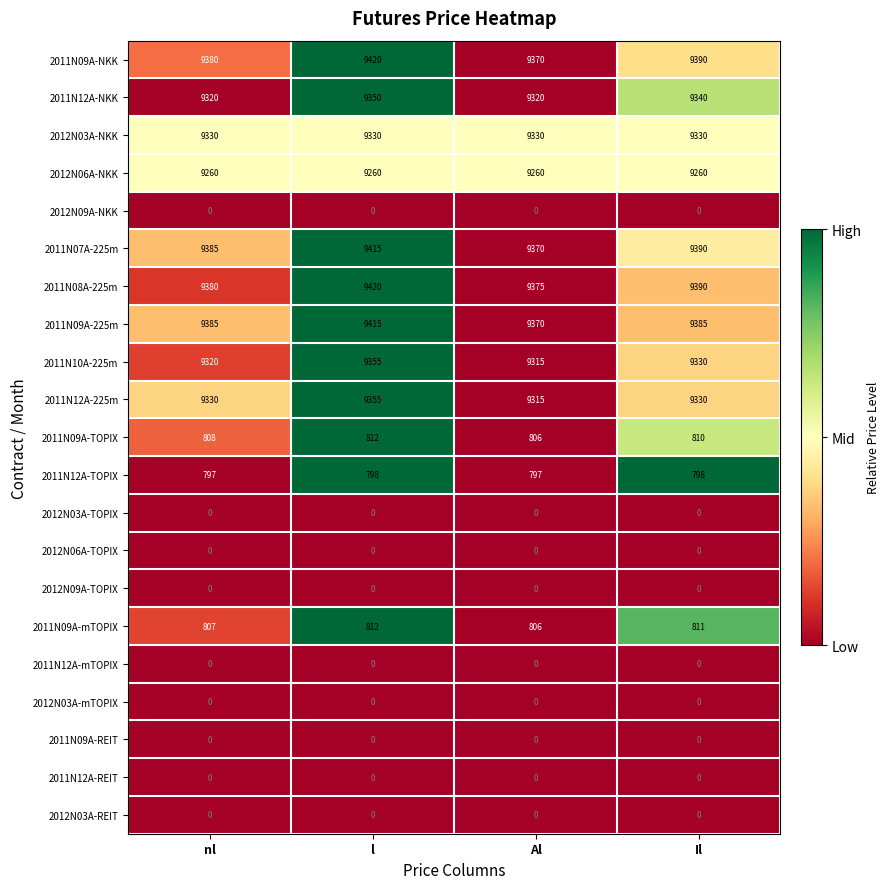

The value of 2011N12A-NKK at Al is 2882. True or false?

False